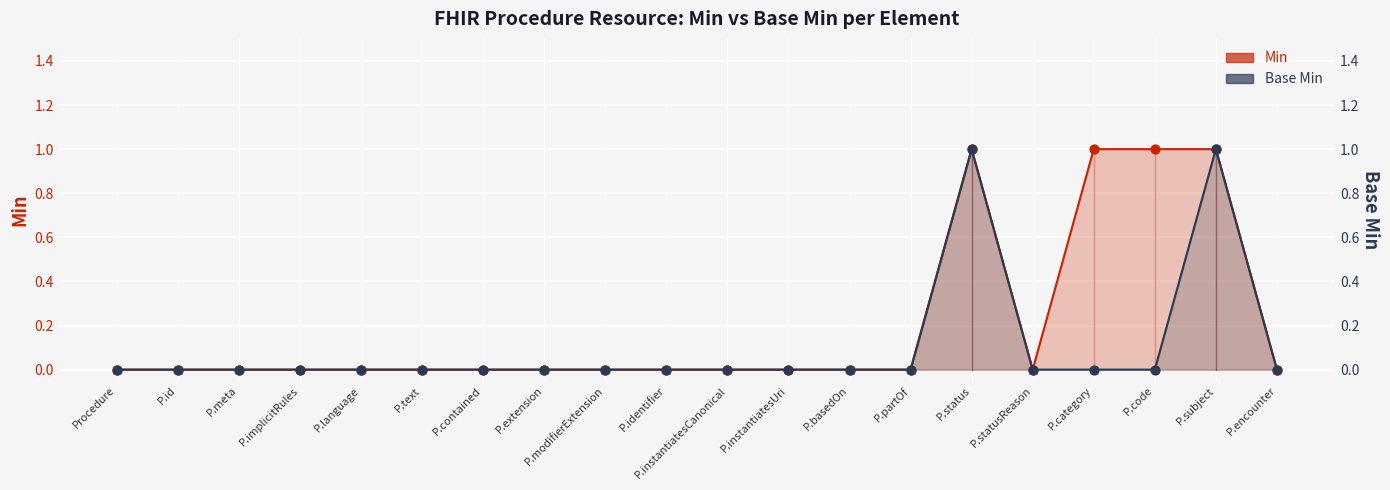

Which series has the widest spread of Y values?

Min